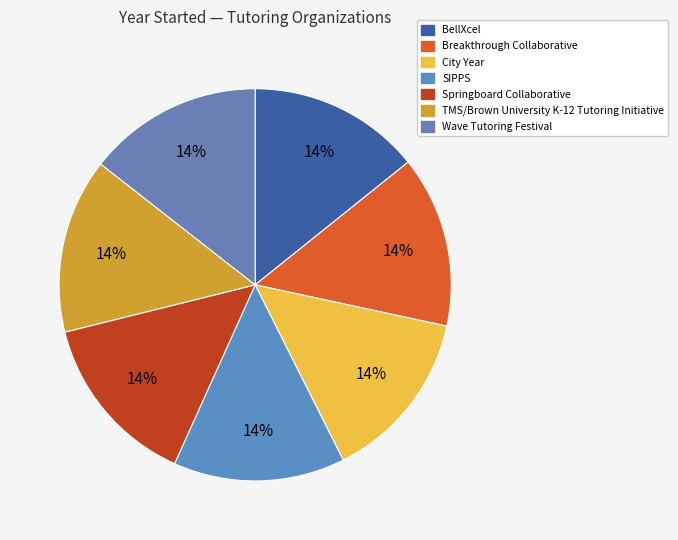

To the nearest percent, what is the average slice percentage?

14%